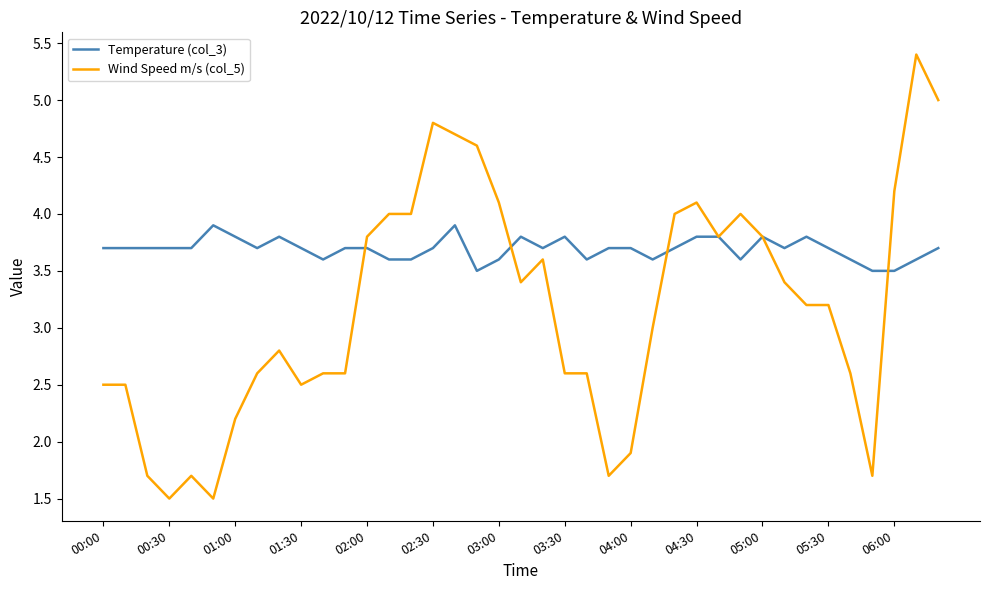

Rank the series by their maximum value, from lowest to highest.

Temperature (col_3), Wind Speed m/s (col_5)